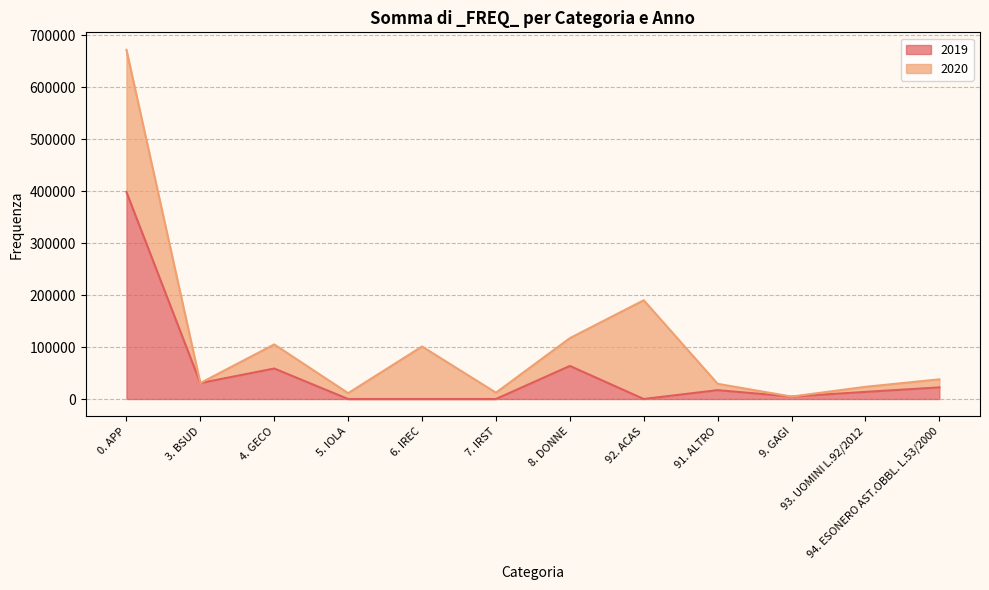

How many points are higher than both their immediate neighbors (excluding endpoints)?

3